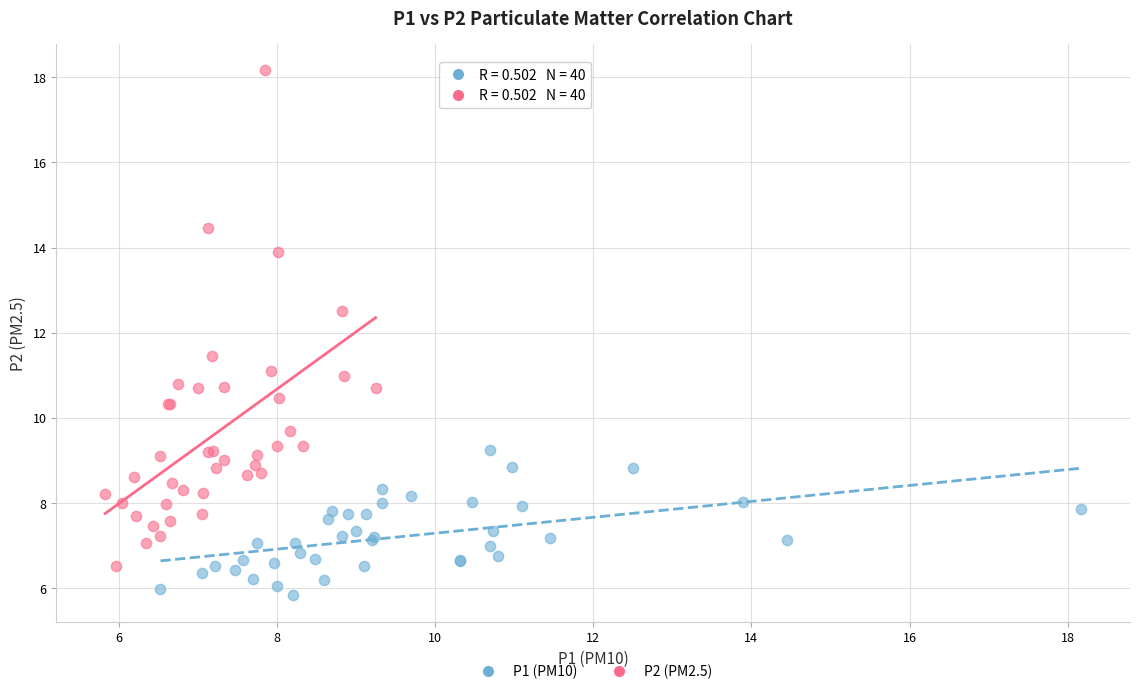

What are all the series names shown in the legend?

P1 (PM10), P2 (PM2.5)